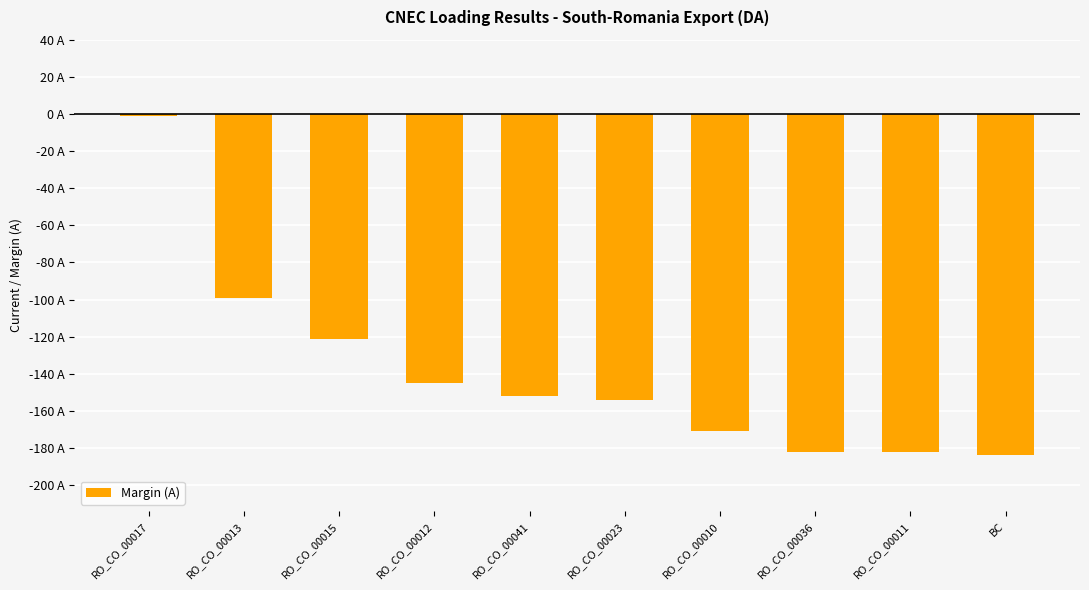

Read the value at RO_CO_00013.

-99